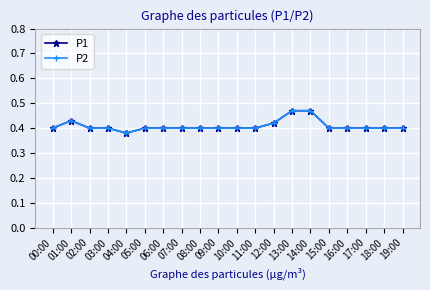

True or false: P1 and P2 intersect in this chart.

False